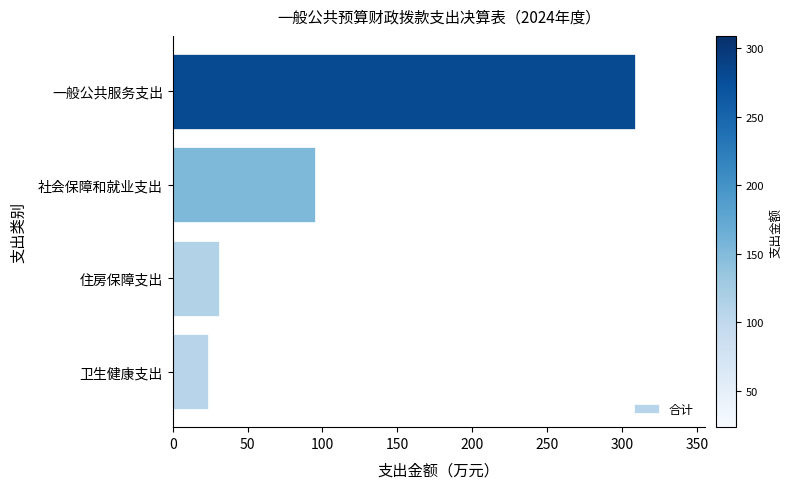

Which has a higher value, 卫生健康支出 or 社会保障和就业支出?

社会保障和就业支出